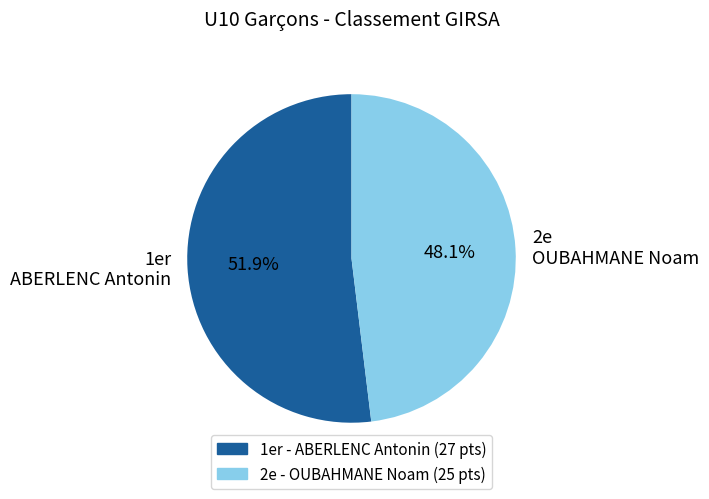

What is the ratio of the value at 1er ABERLENC Antonin to the value at 2e OUBAHMANE Noam?

1.1